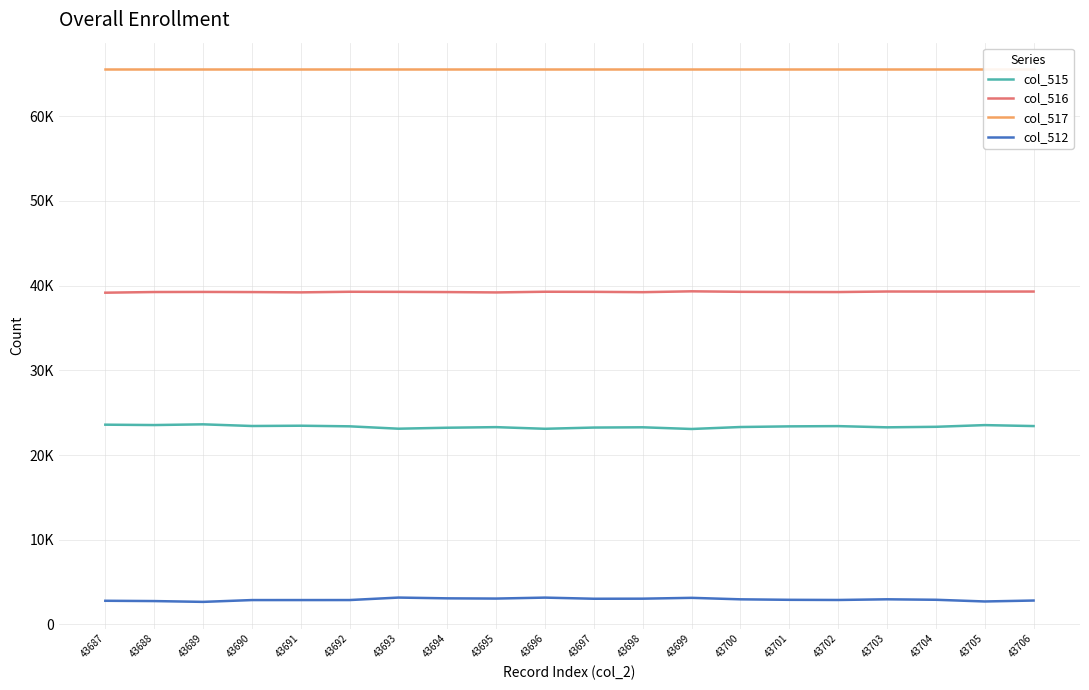

The value of col_517 at 43690 is 65535. True or false?

True